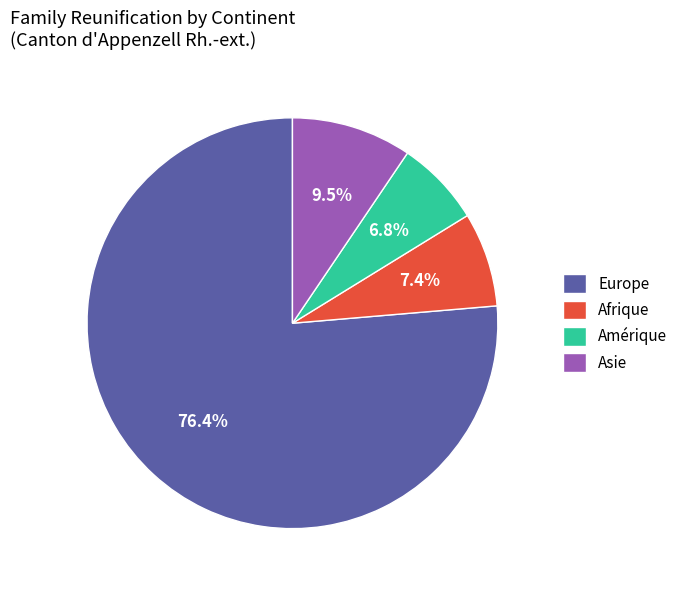

What is the majority slice?

Europe